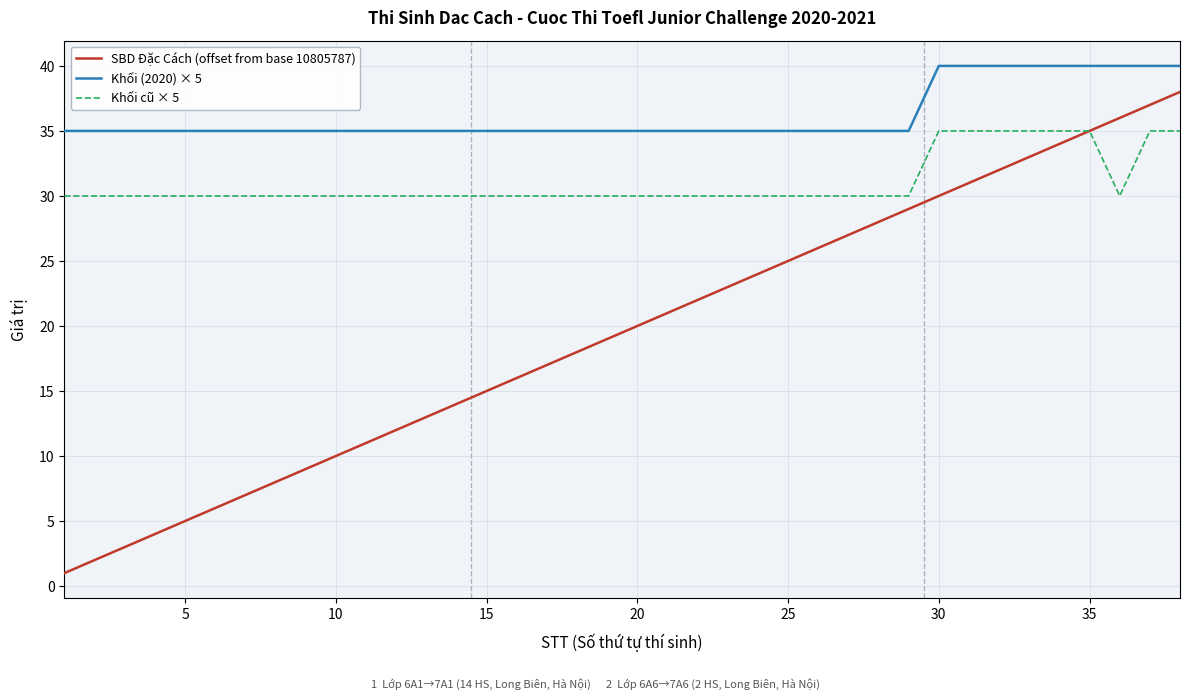

True or false: Khối (2020) × 5 and Khối cũ × 5 cross at least once.

False